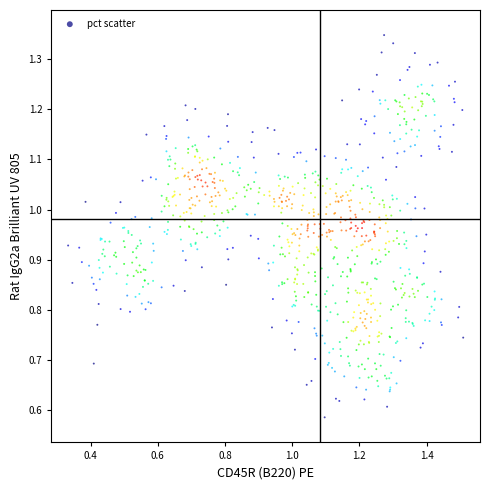

How many points are shown in the scatter plot?

800